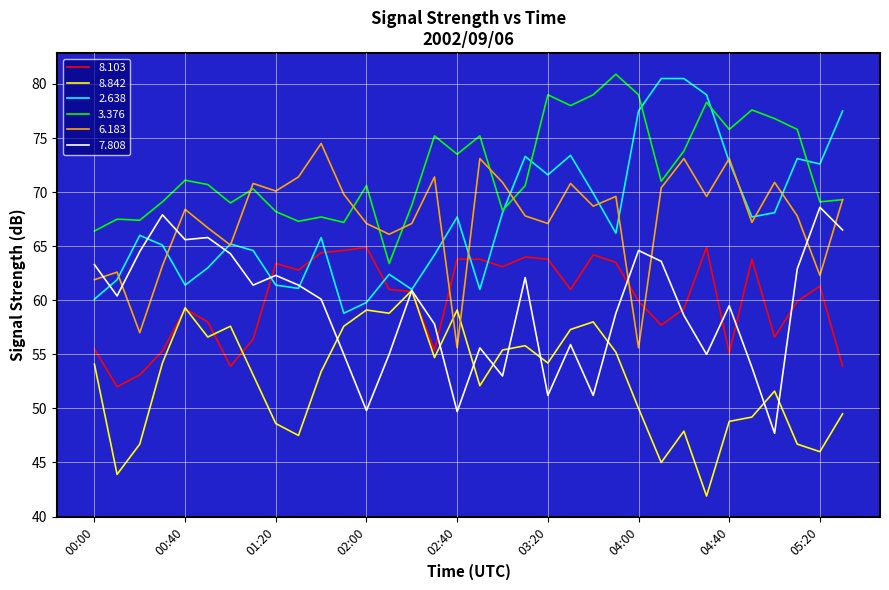

Which series has the largest total across all categories?

3.376